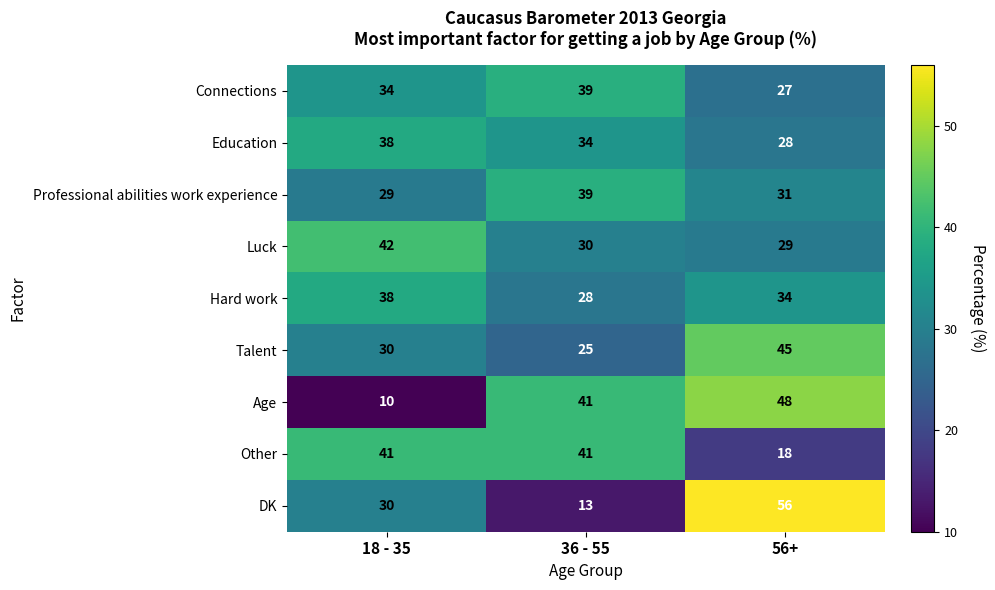

List the labels in order of DK value, largest first.

56+, 18 - 35, 36 - 55